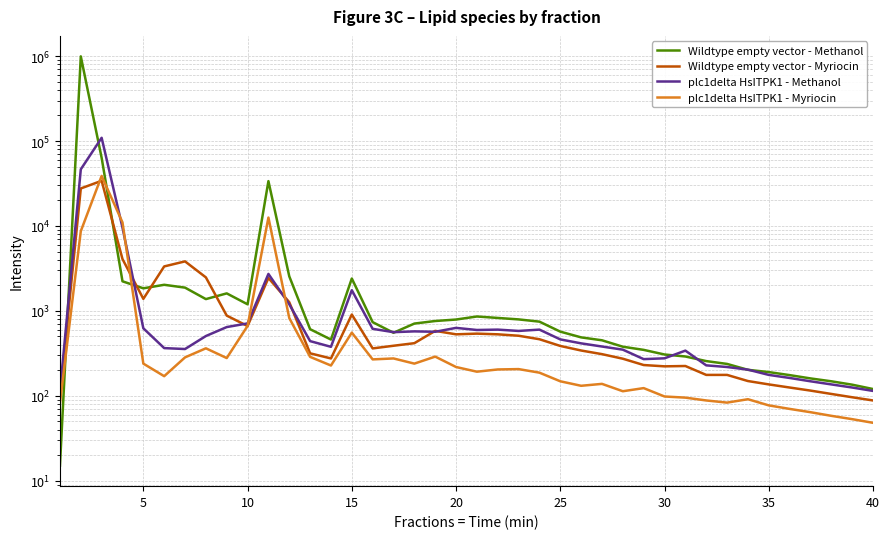

What are all the series names shown in the legend?

Wildtype empty vector - Methanol, Wildtype empty vector - Myriocin, plc1delta HsITPK1 - Methanol, plc1delta HsITPK1 - Myriocin